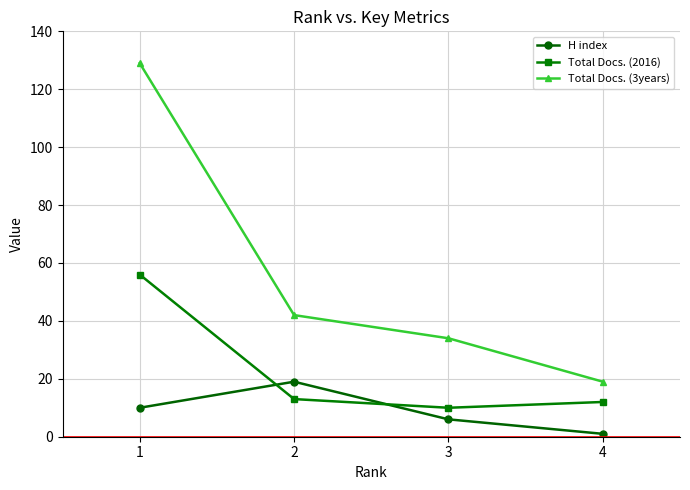

True or false: Total Docs. (3years) and Total Docs. (2016) intersect in this chart.

False